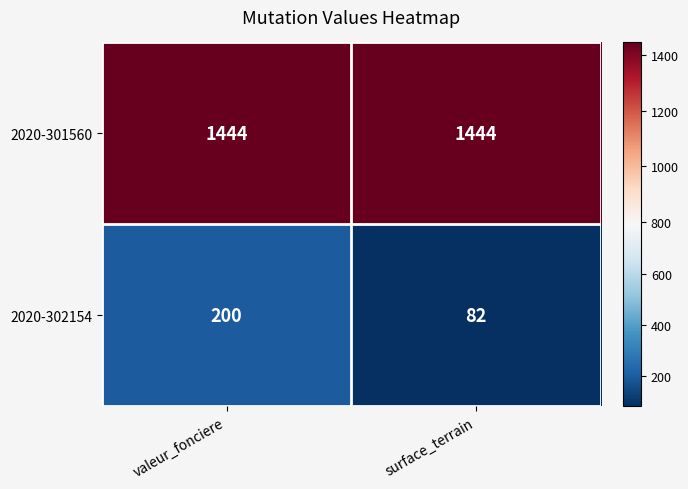

What is the greatest value displayed?

1444